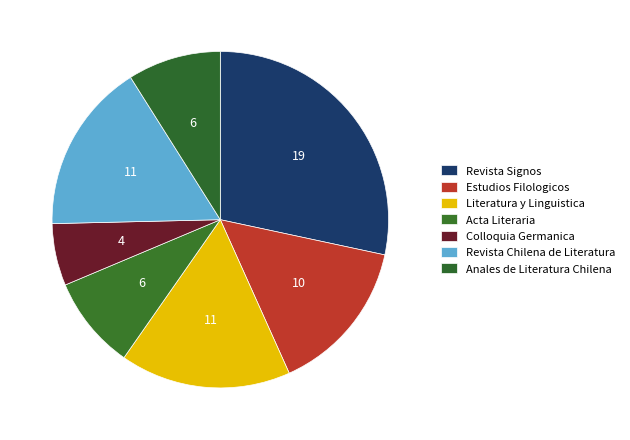

Which category has the smallest portion of the pie?

Colloquia Germanica